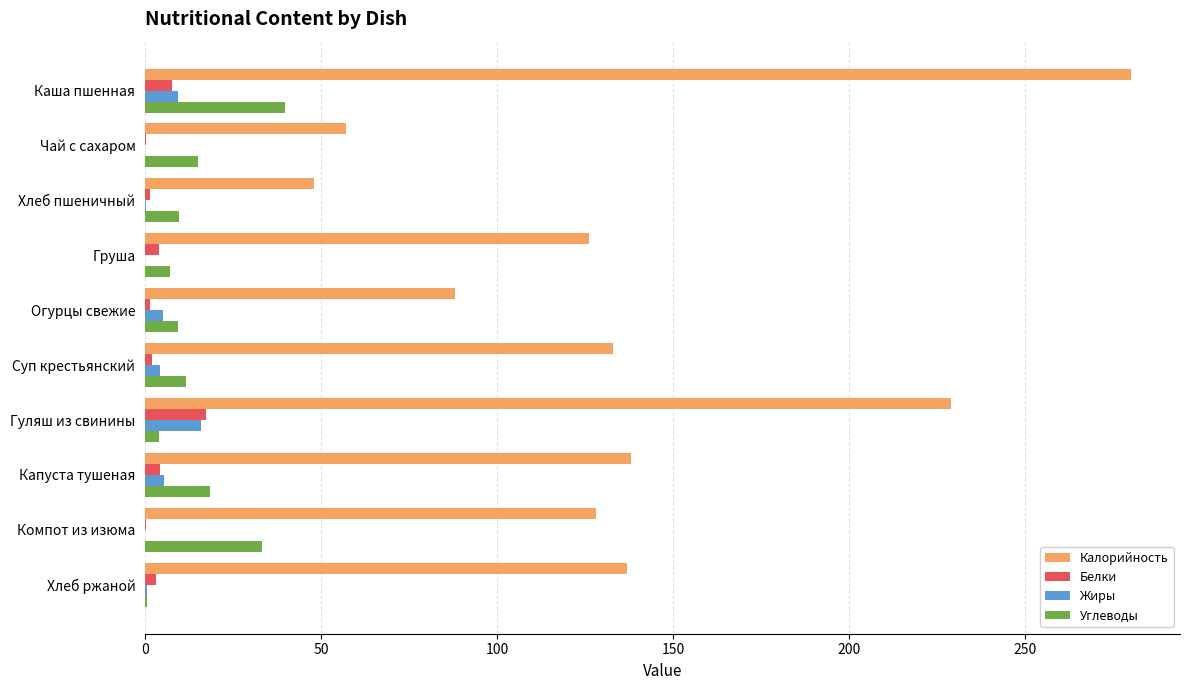

How many data points does each series have?

10